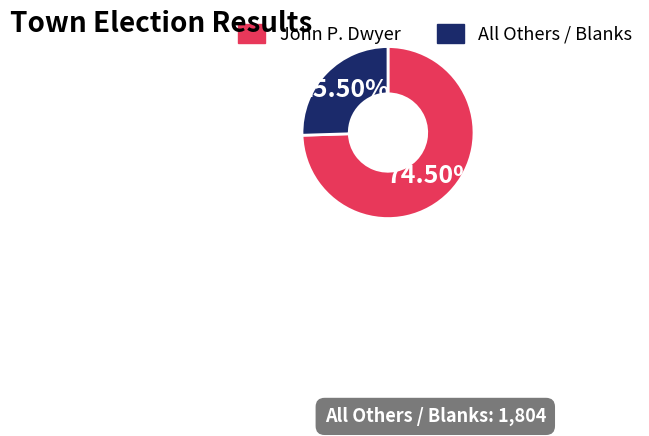

How many segments does this pie chart have?

2